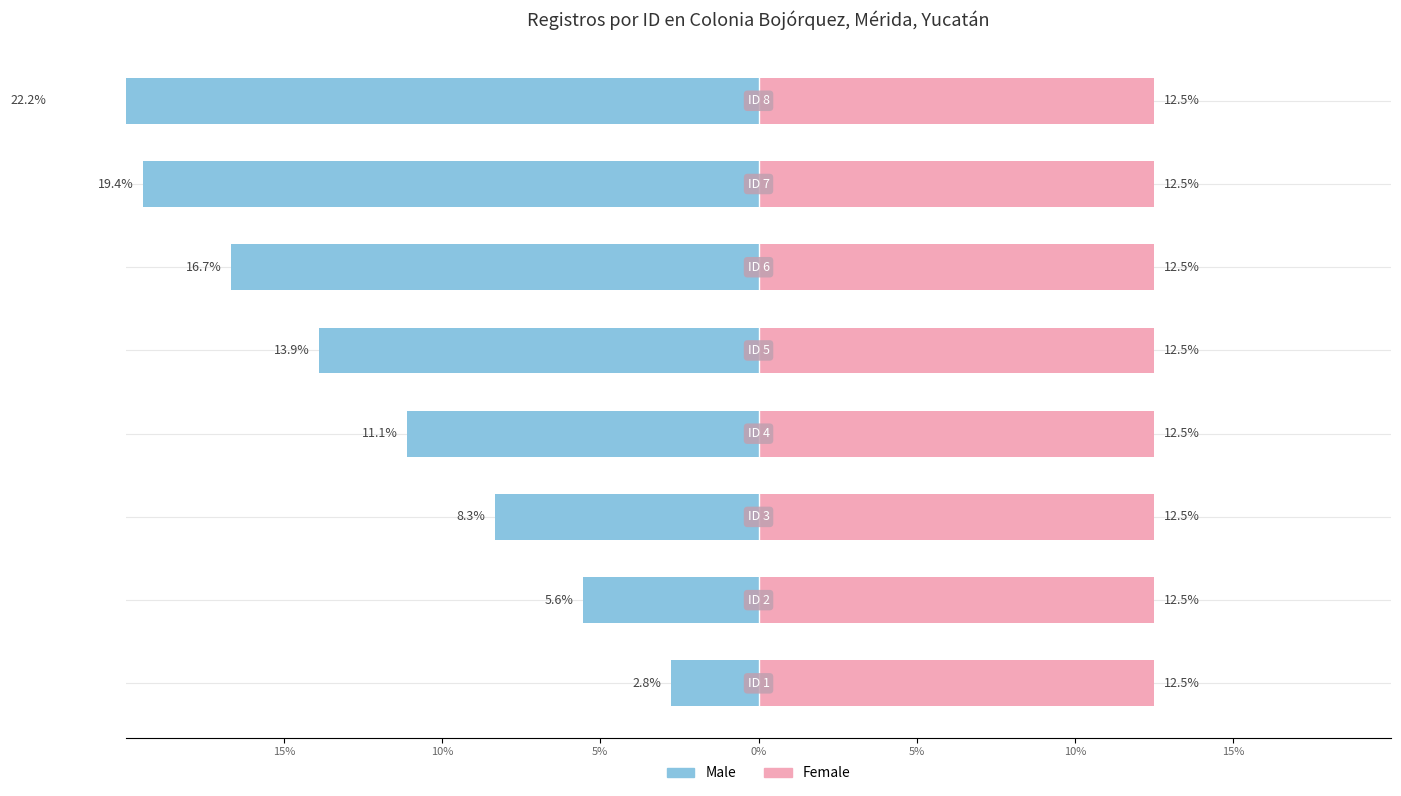

At 10%, list the series in order from largest to smallest.

Female, Male